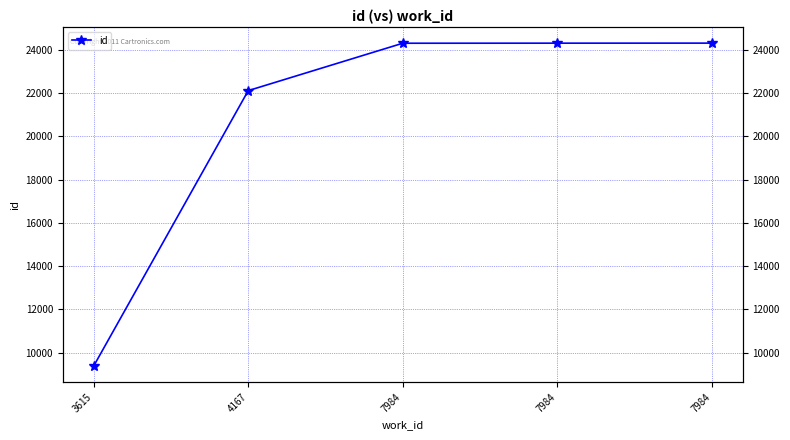

At which label does the data first exceed 24295?

7984